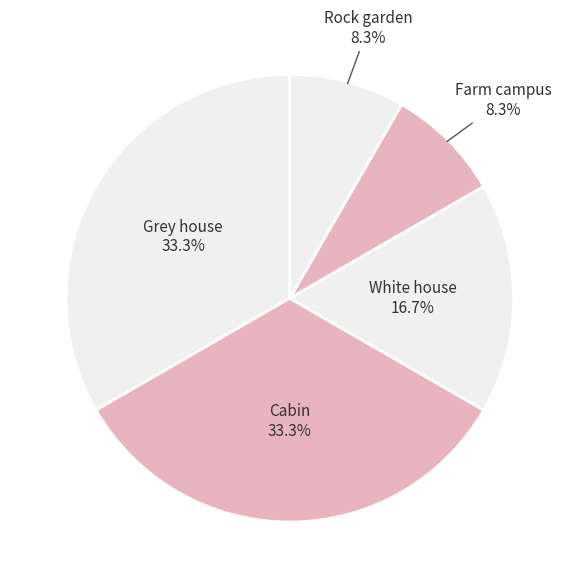

Count the number of slices in the pie.

5